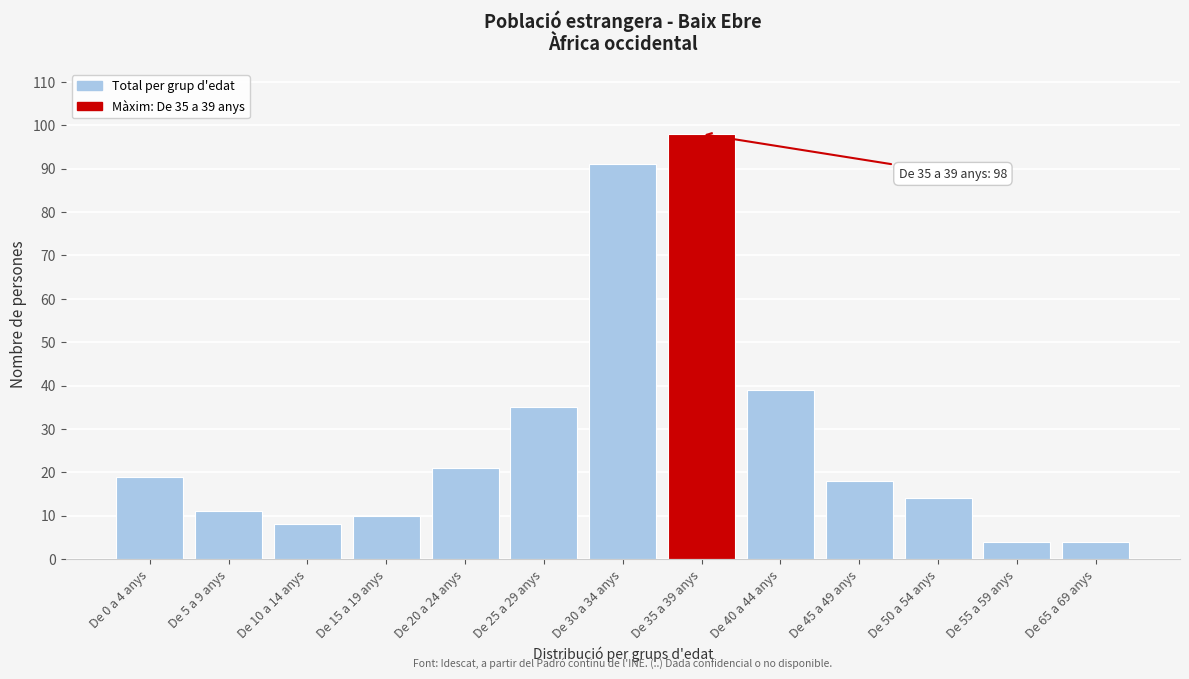

Reading left to right, list all the values displayed in this chart.

De 0 a 4 anys=19	De 5 a 9 anys=11	De 10 a 14 anys=8	De 15 a 19 anys=10	De 20 a 24 anys=21	De 25 a 29 anys=35	De 30 a 34 anys=91	De 35 a 39 anys=98	De 40 a 44 anys=39	De 45 a 49 anys=18	De 50 a 54 anys=14	De 55 a 59 anys=4	De 65 a 69 anys=4